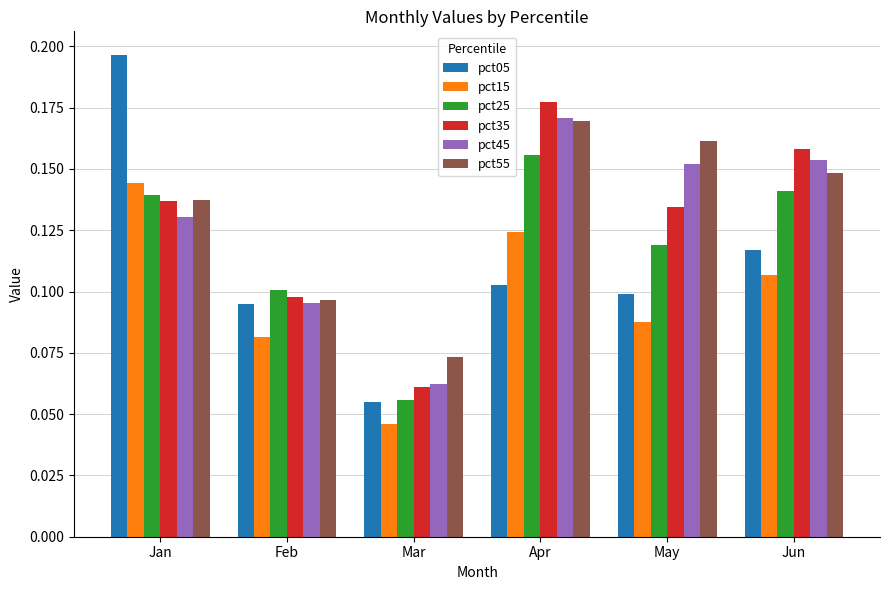

What is the sum of the pct55 values at May and Jan?

0.3